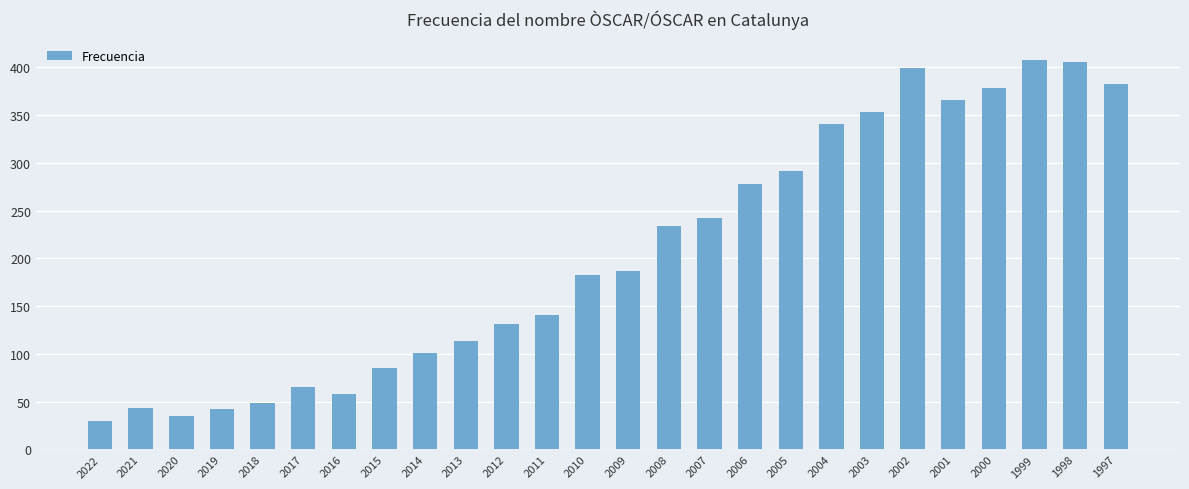

What is the ratio of the value at 2010 to the value at 2016?

3.2